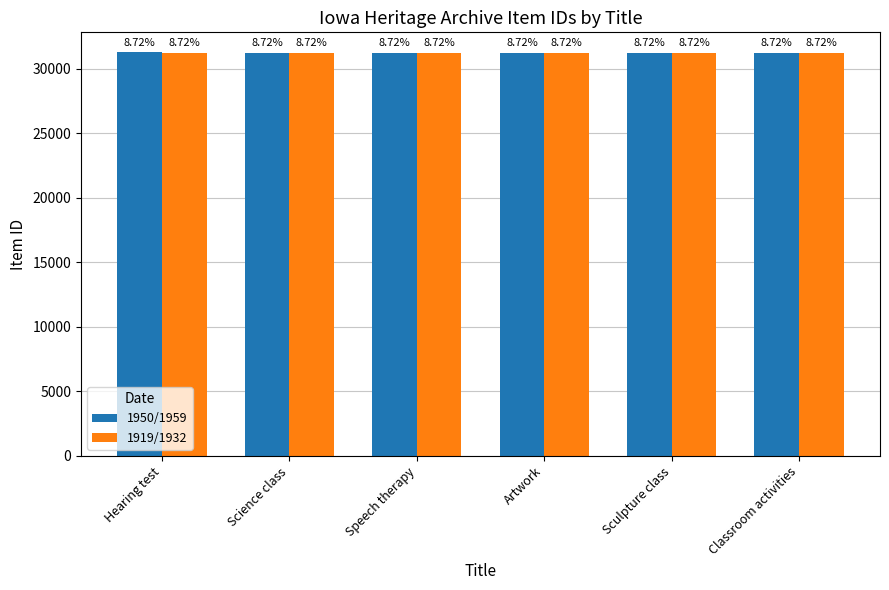

Reading left to right, extract all data points from this chart.

1950/1959: 31243	31242	31241	31240	31239	31238
1919/1932: 31237	31236	31235	31234	31233	31232